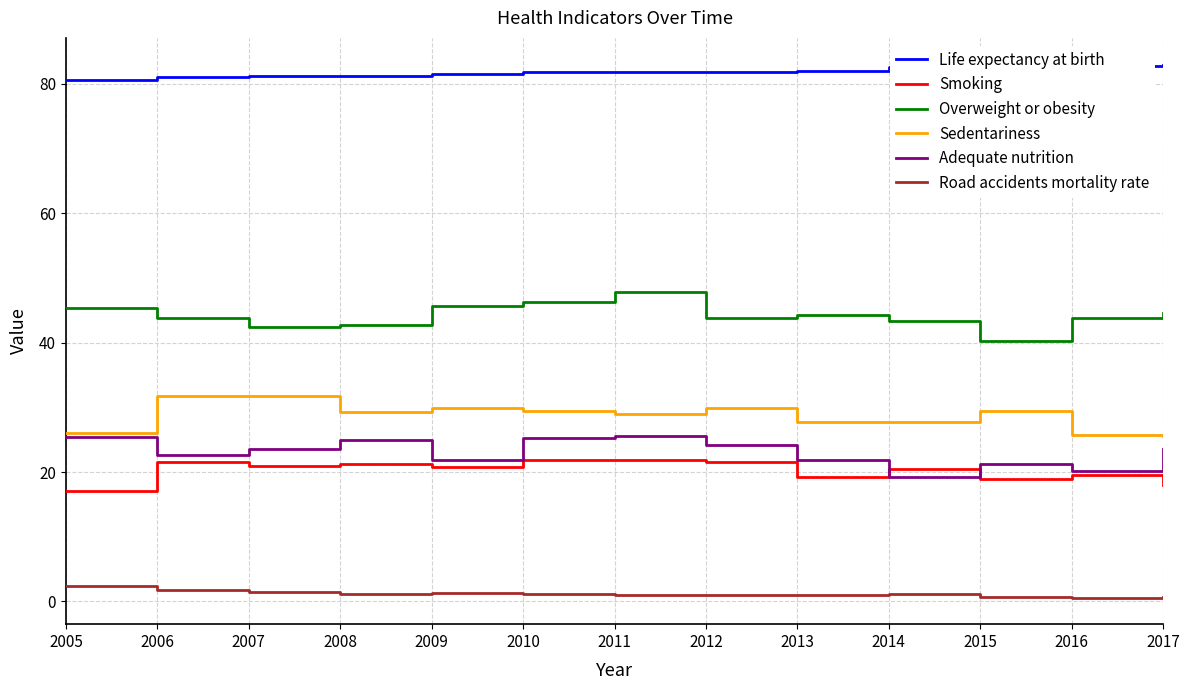

The Adequate nutrition series shows 21.2 at 2015. True or false?

True